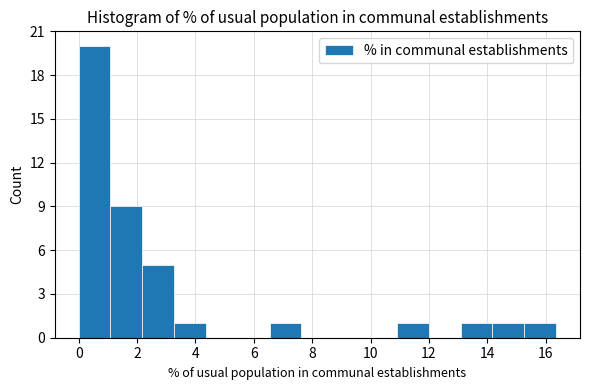

Over which range of the x-axis is the bar tallest?

0.0 to 1.0